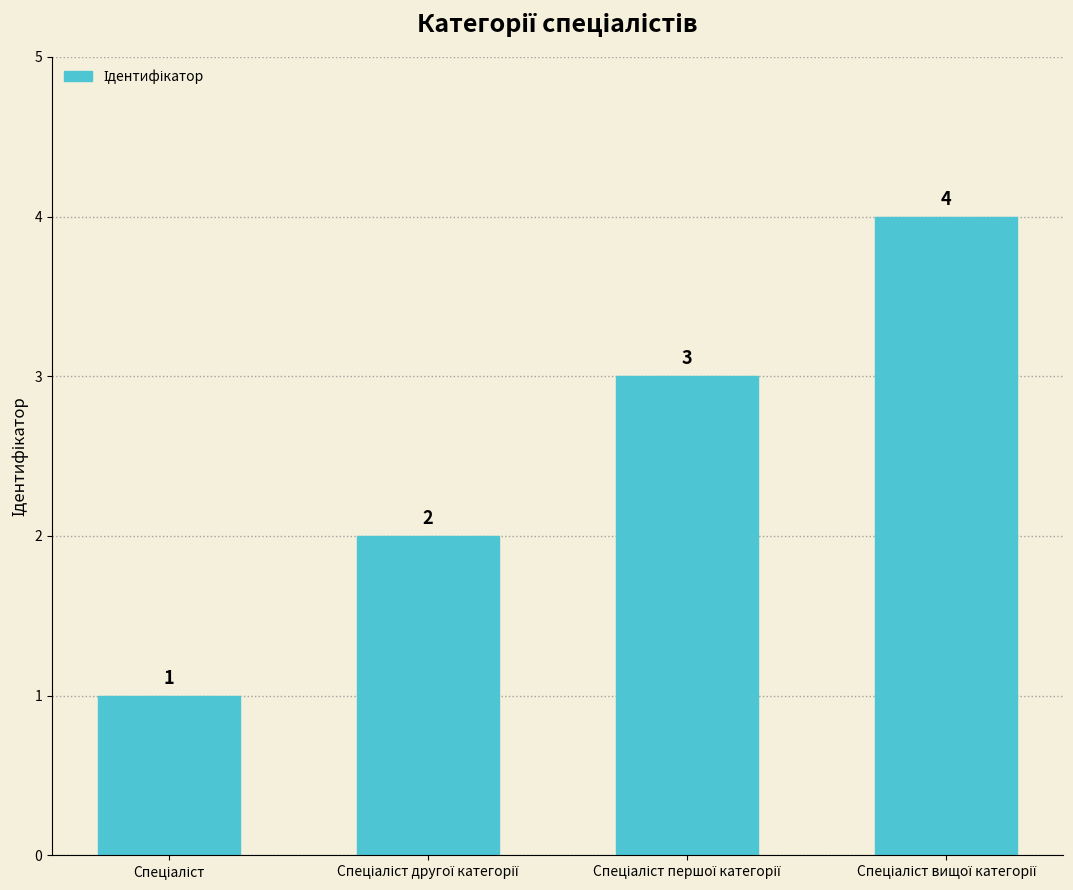

How many bars are there in total?

4